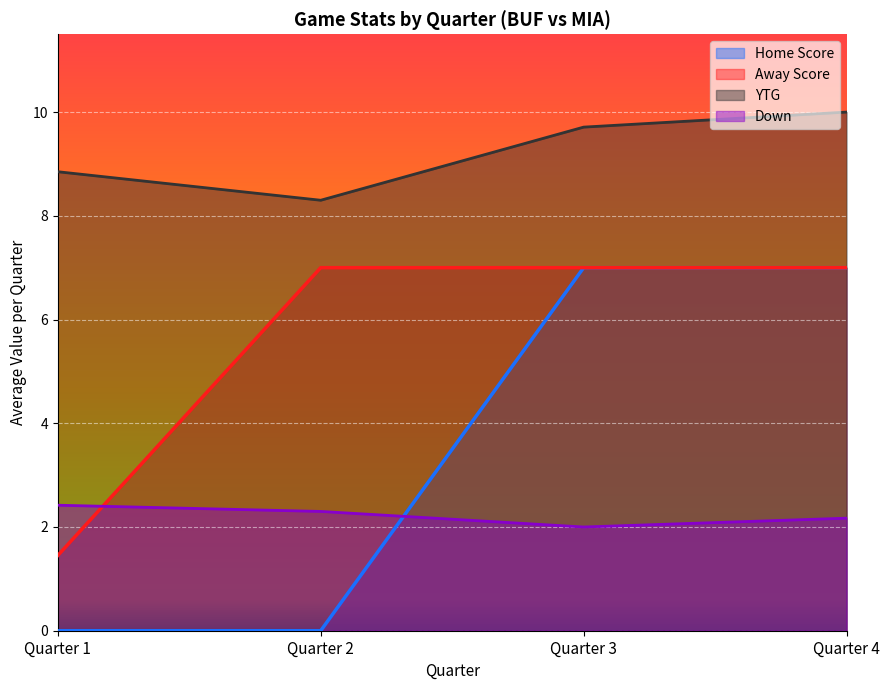

Does the chart display data point markers on the line(s)?

No